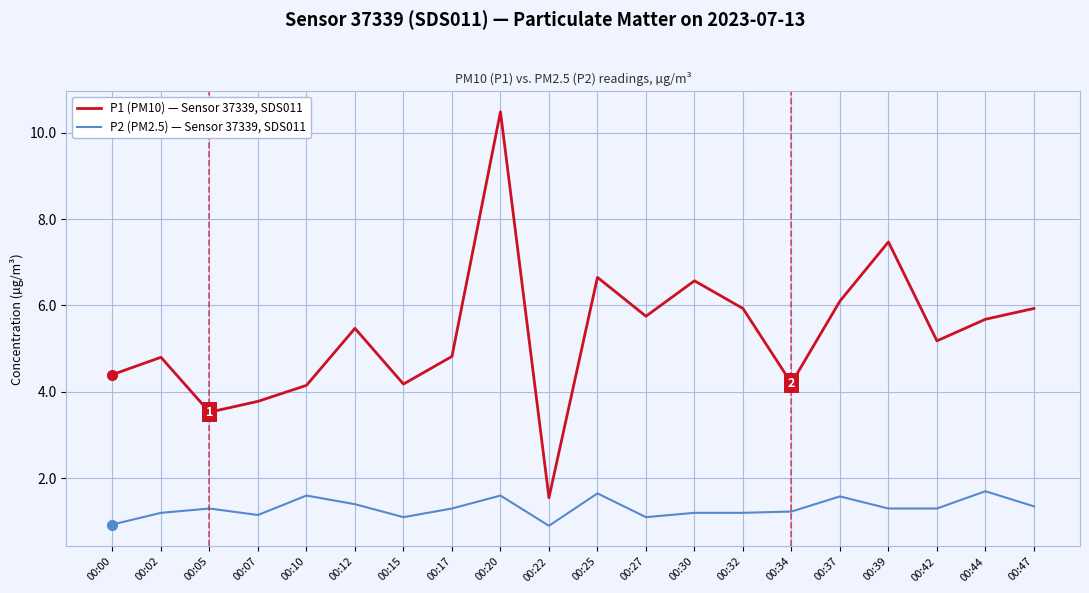

At which label does P1 (PM10) — Sensor 37339, SDS011 first exceed 5?

00:12